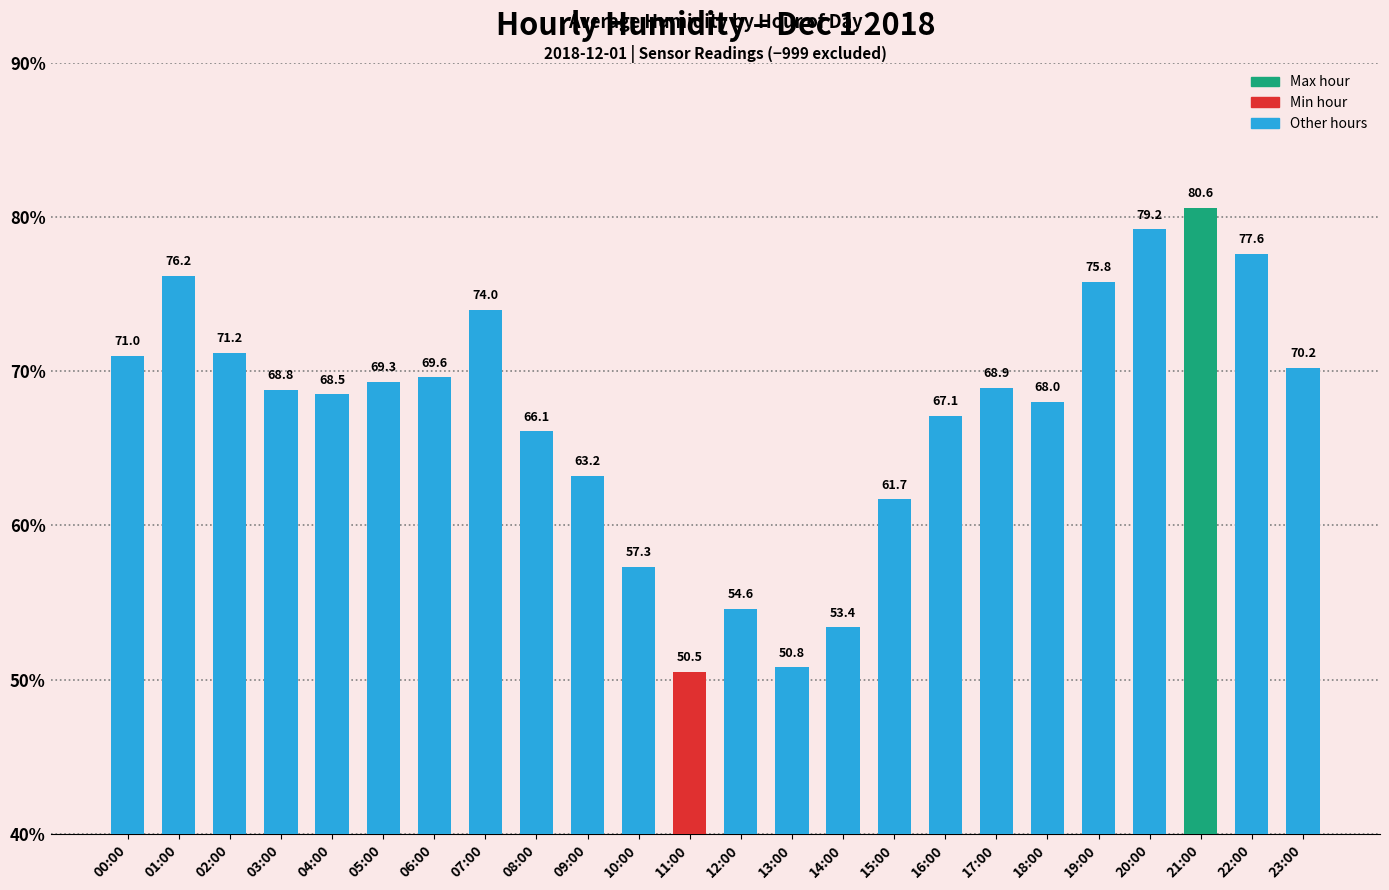

What is the approximate value at 17:00?

68.9